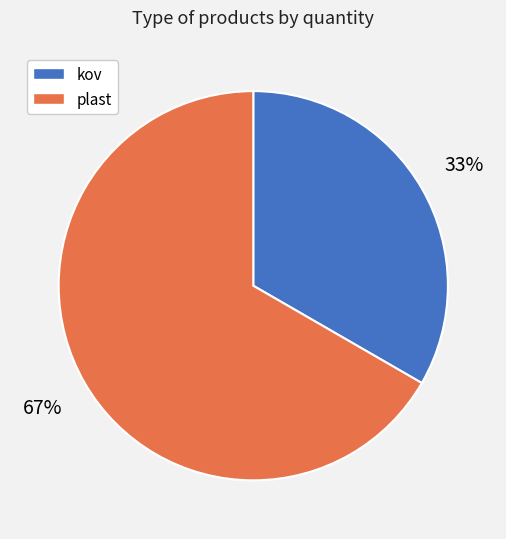

Does any single category account for the majority?

Yes